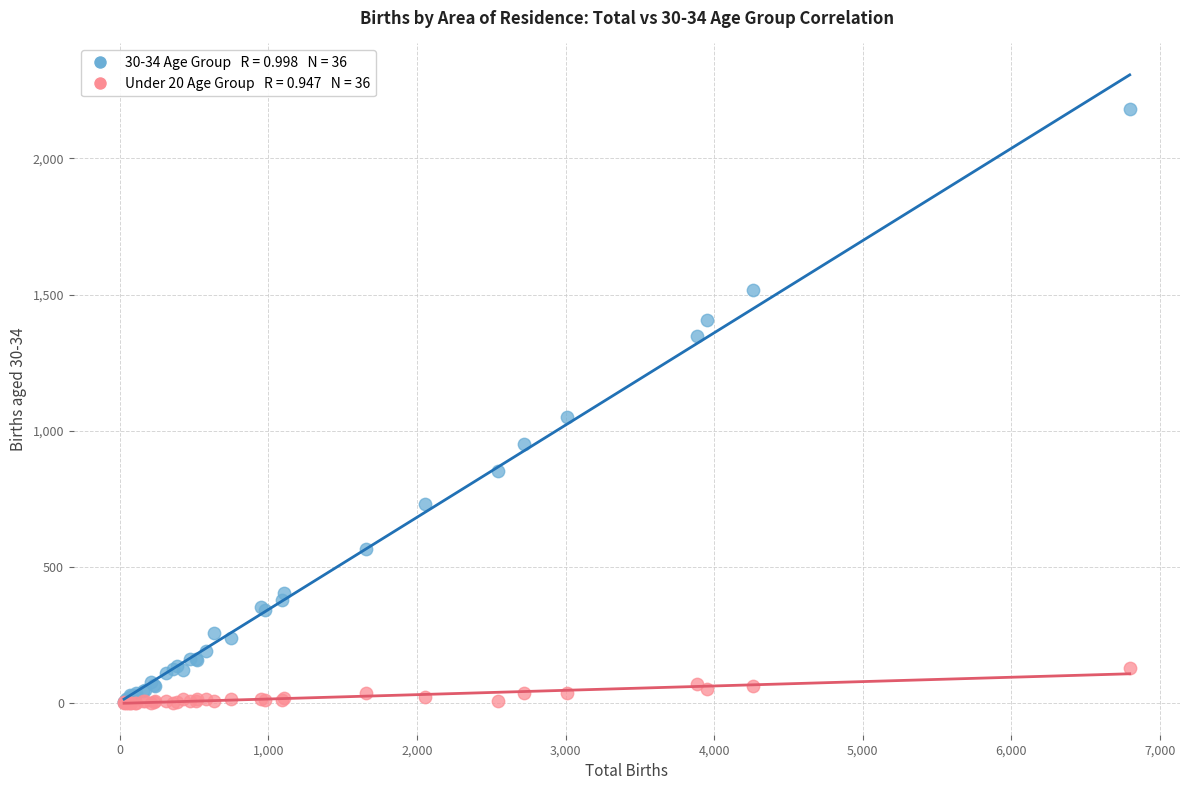

Across all series, what Y value is closest to 1091?

1051